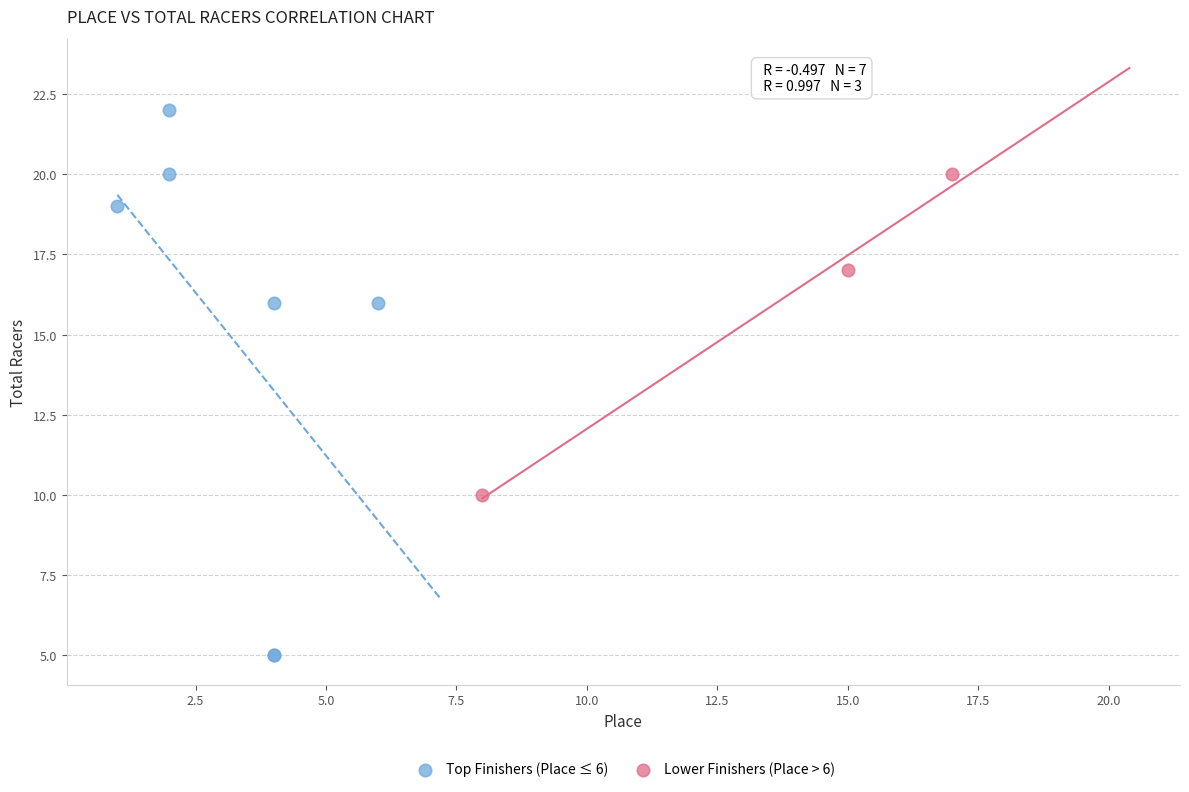

Which series contains the highest Y value?

Top Finishers (Place ≤ 6)